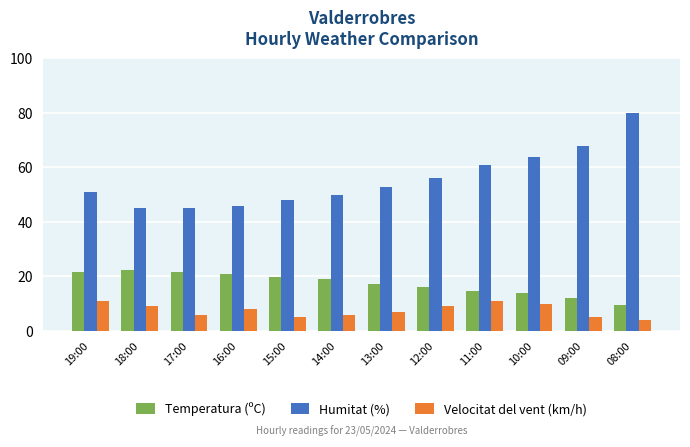

How many bars are there in total?

36